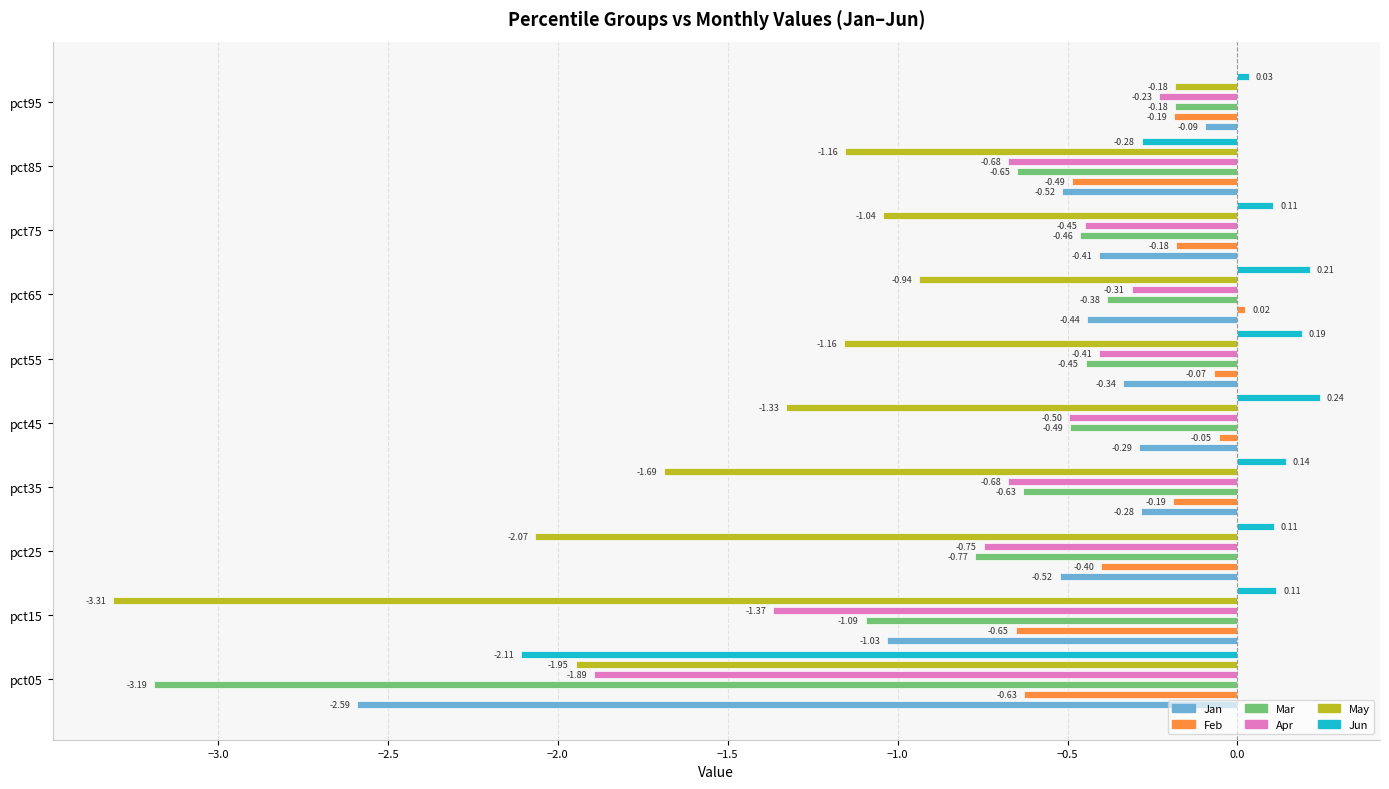

What position from the left is 9?

10